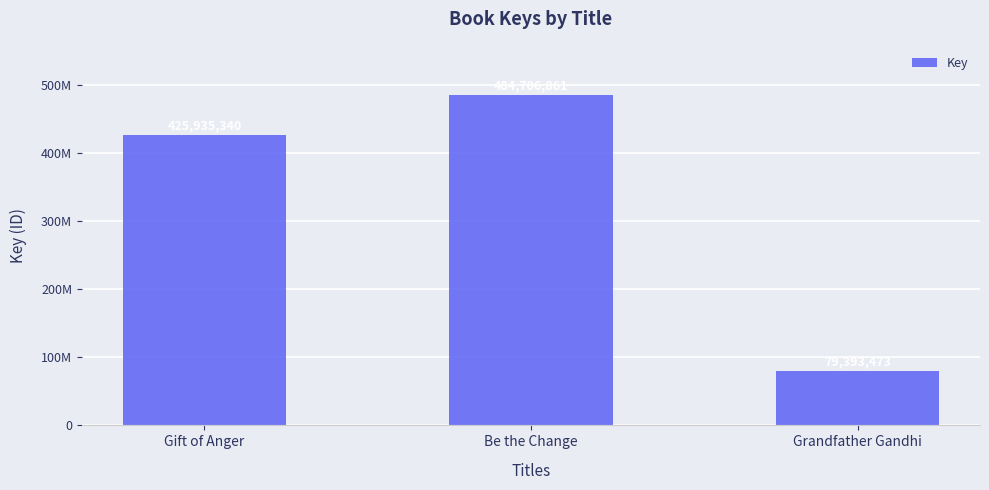

Reading left to right, transcribe all the data shown in this chart.

425935340	484706861	79393473